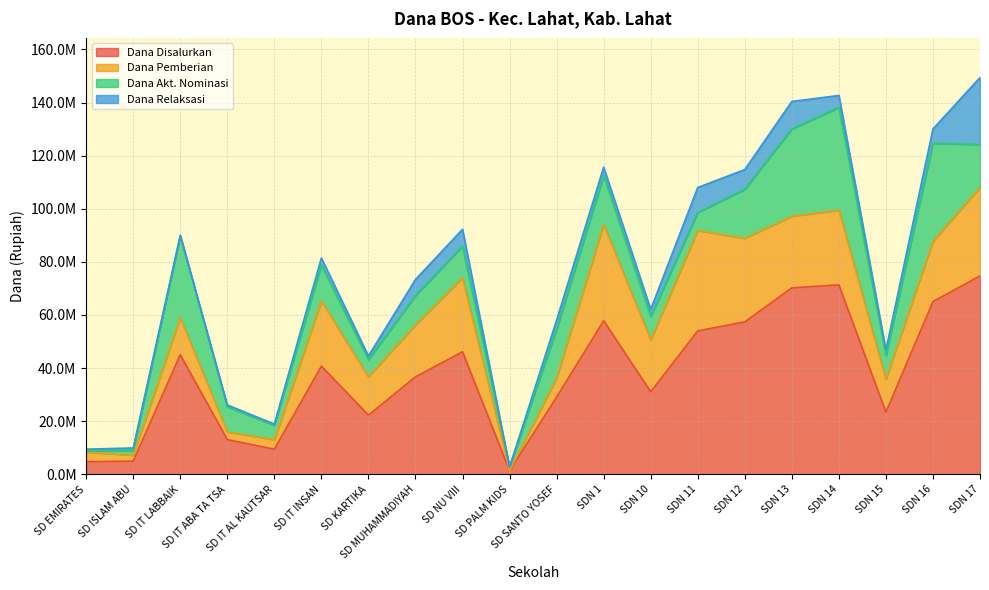

List the series in order of their peak value, highest first.

Dana Disalurkan, Dana Akt. Nominasi, Dana Pemberian, Dana Relaksasi